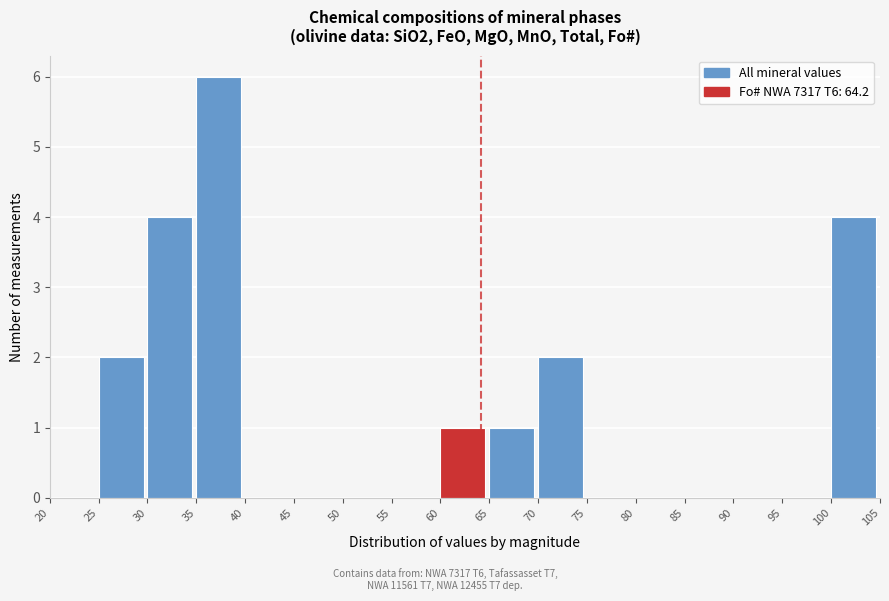

Reading left to right, transcribe this chart: for each bar, give the range it covers on the x-axis and its height. The values are not printed on the chart, so give them approximately, as read against the axis.

20 to 25: 0
25 to 30: 2
30 to 35: 4
35 to 40: 6
40 to 45: 0
45 to 50: 0
50 to 55: 0
55 to 60: 0
60 to 65: 1
65 to 70: 1
70 to 75: 2
75 to 80: 0
80 to 85: 0
85 to 90: 0
90 to 95: 0
95 to 100: 0
100 to 105: 4